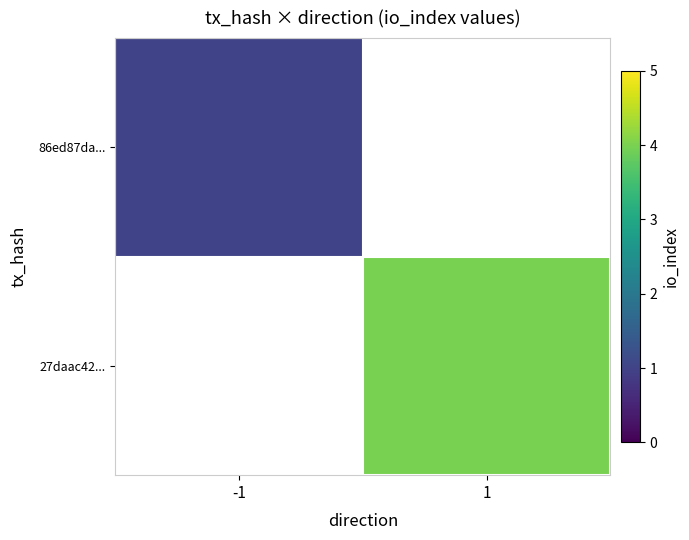

List the labels in order of 27daac42... value, largest first.

-1, 1